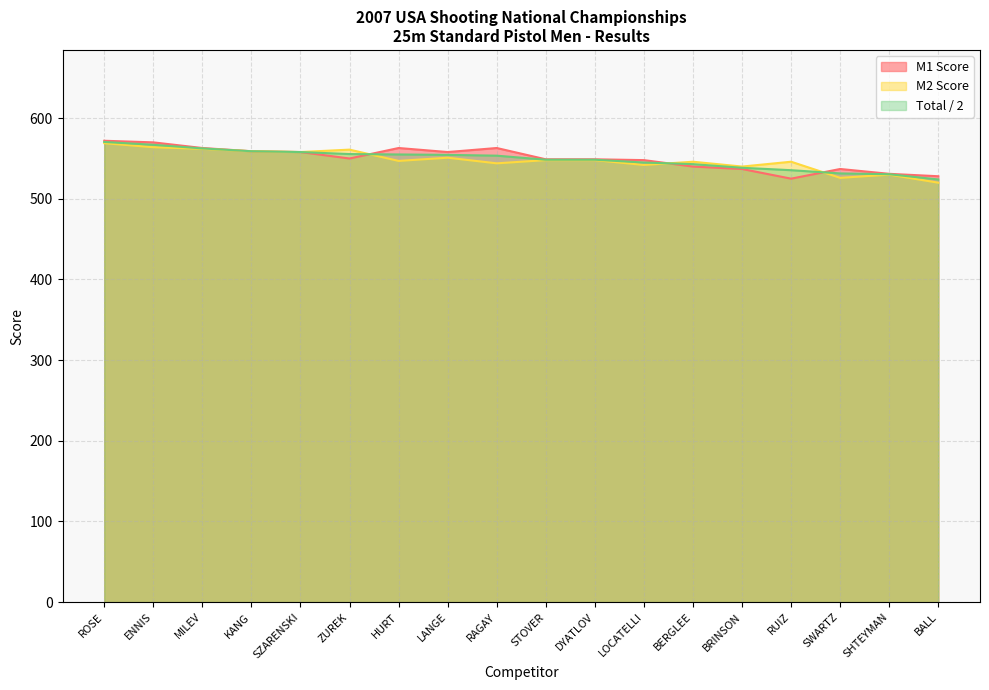

What position from the left is SHTEYMAN?

17